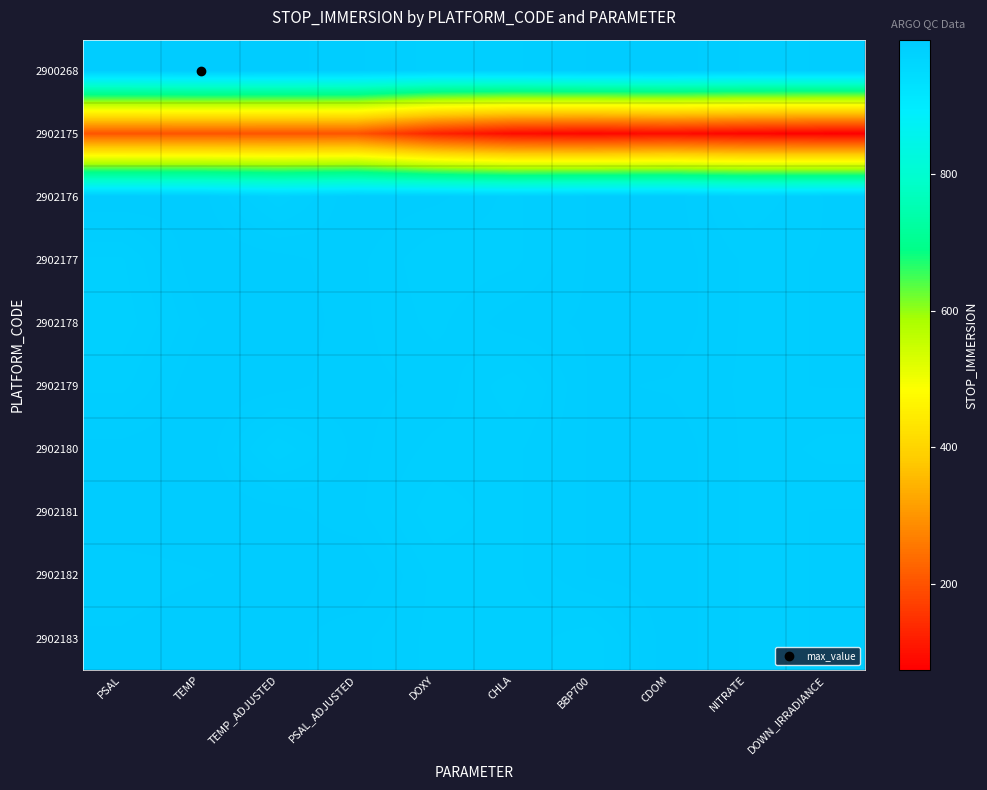

At which category does the chart reach its peak across all series?

TEMP